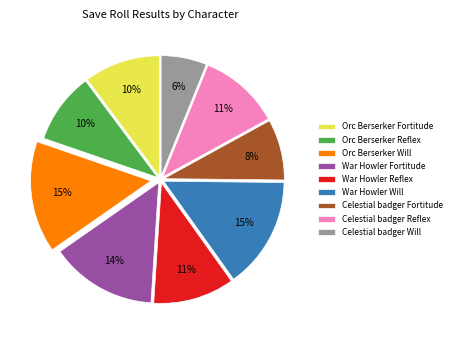

To the nearest percent, what portion does Orc Berserker Fortitude represent?

10%